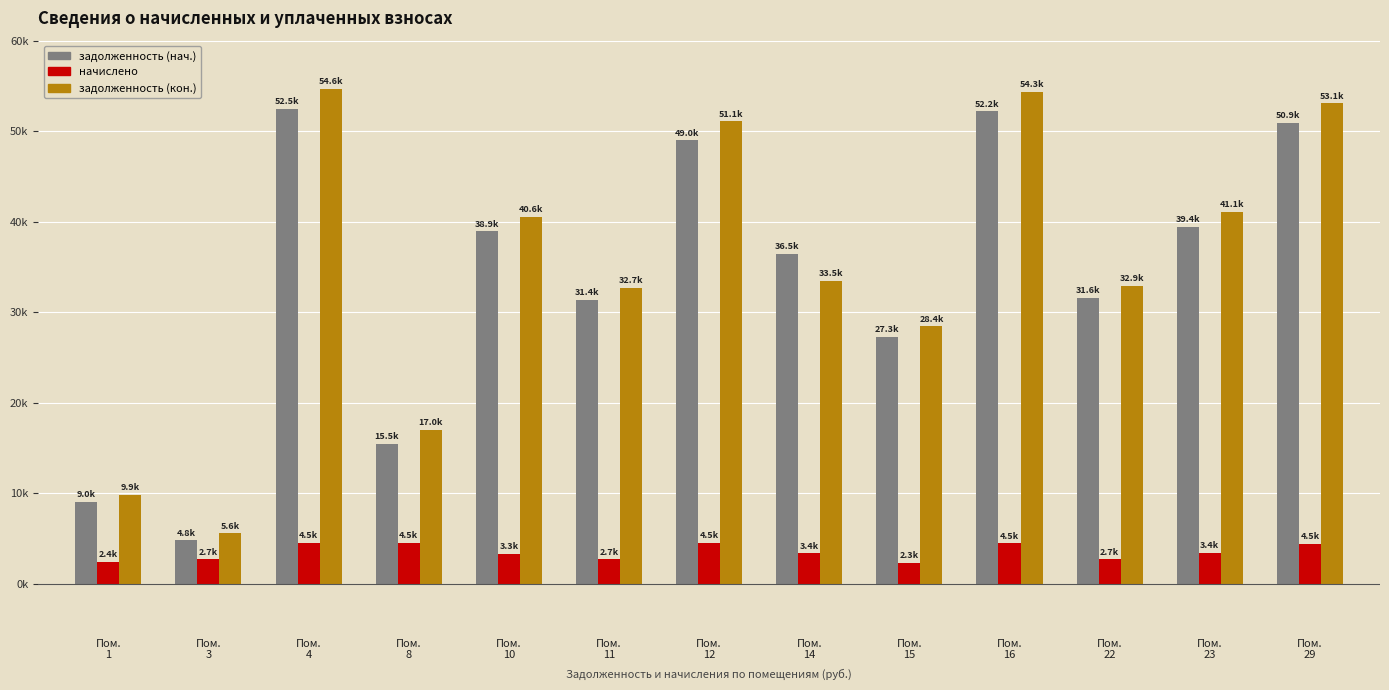

What are all the series names shown in the legend?

задолженность (нач.), начислено, задолженность (кон.)